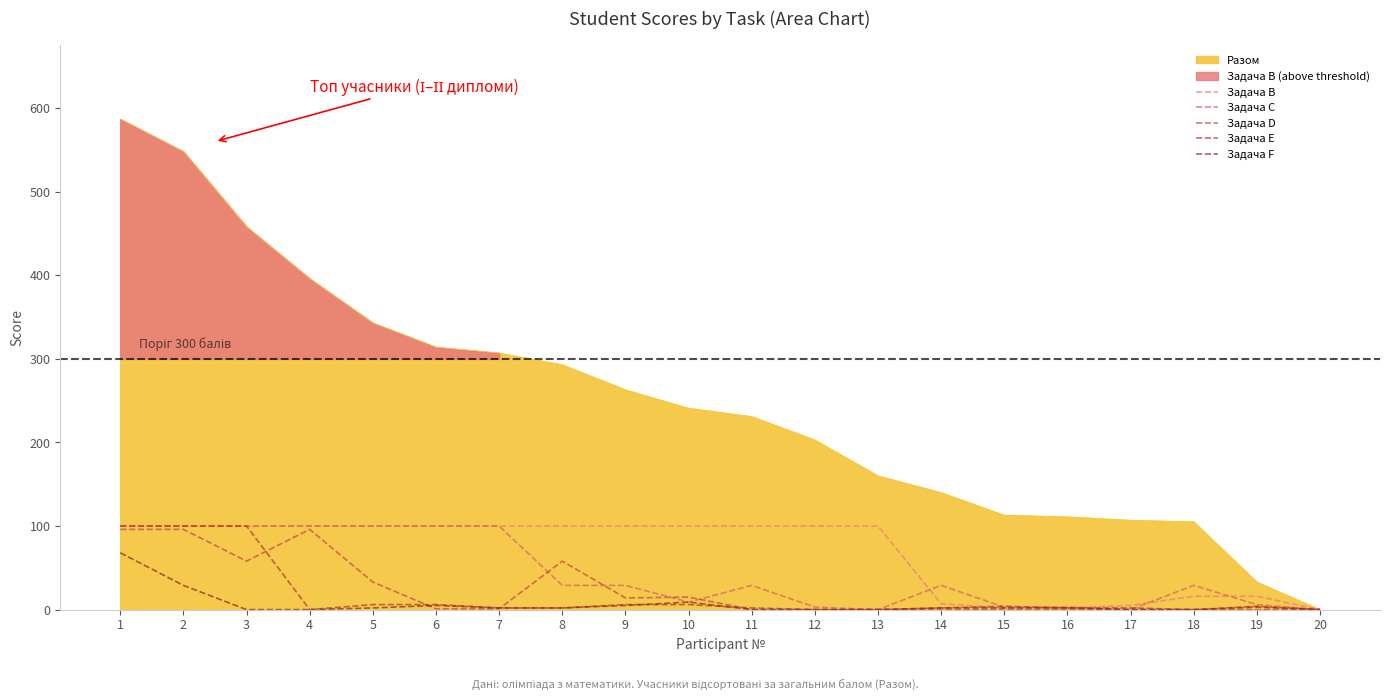

Is the value of Задача D at 13 greater than the value of Задача F at 17?

No